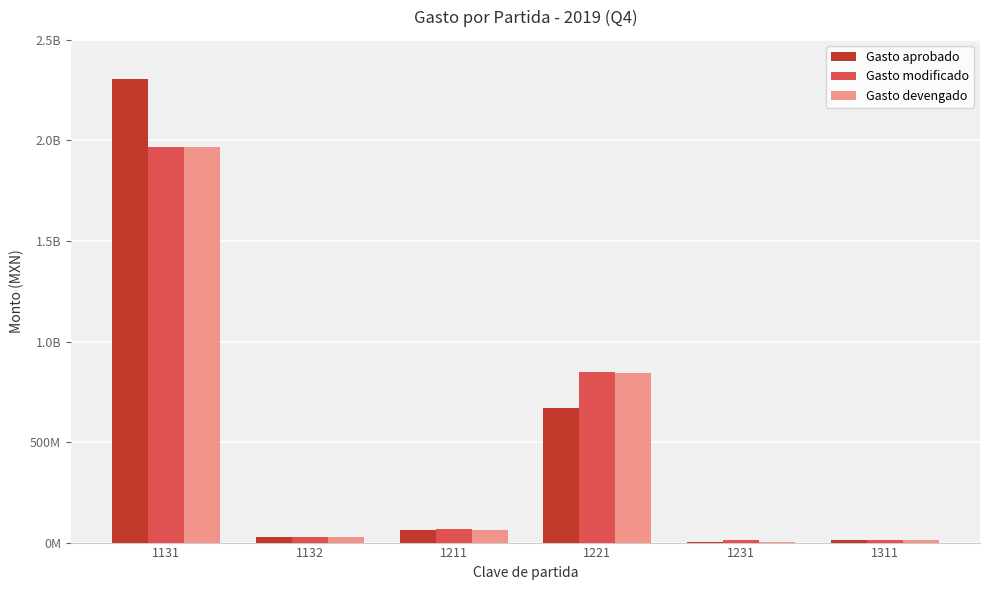

What is the difference between the second highest and minimum values in the Gasto aprobado series?

665733472.0